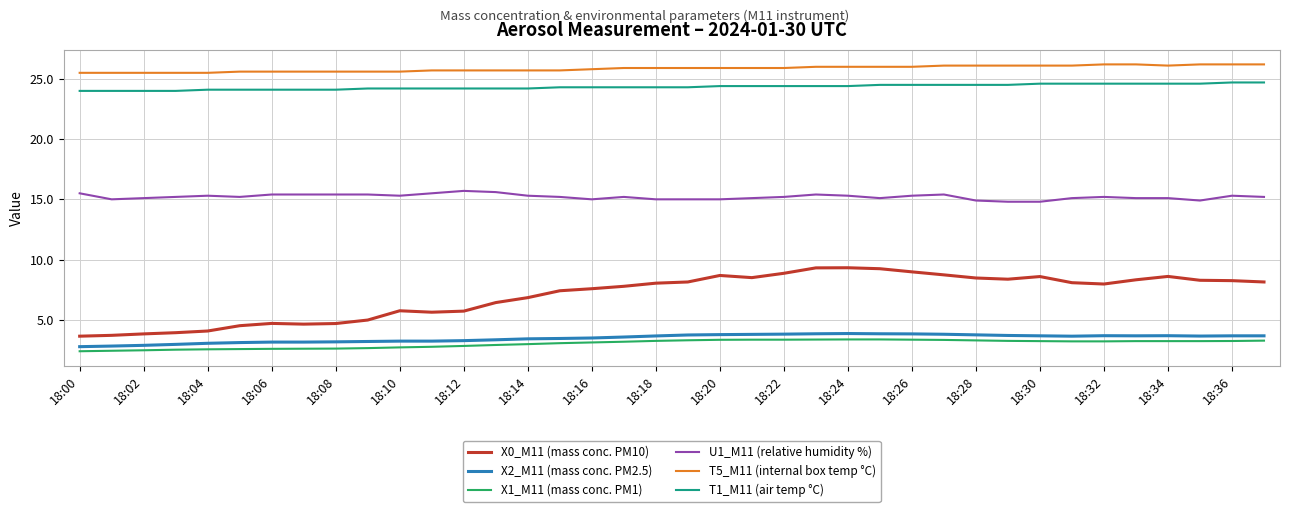

What is the maximum value for X0_M11 (mass conc. PM10)?

9.3